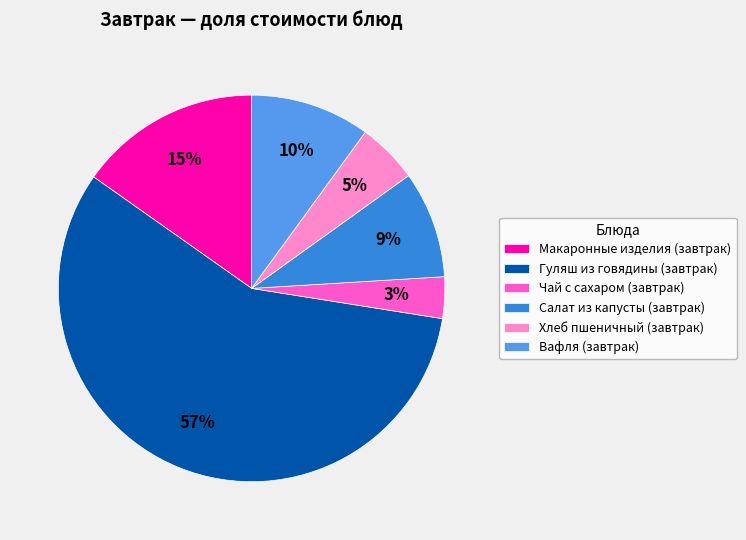

True or false: Макаронные изделия (завтрак) accounts for 15% of the total.

True